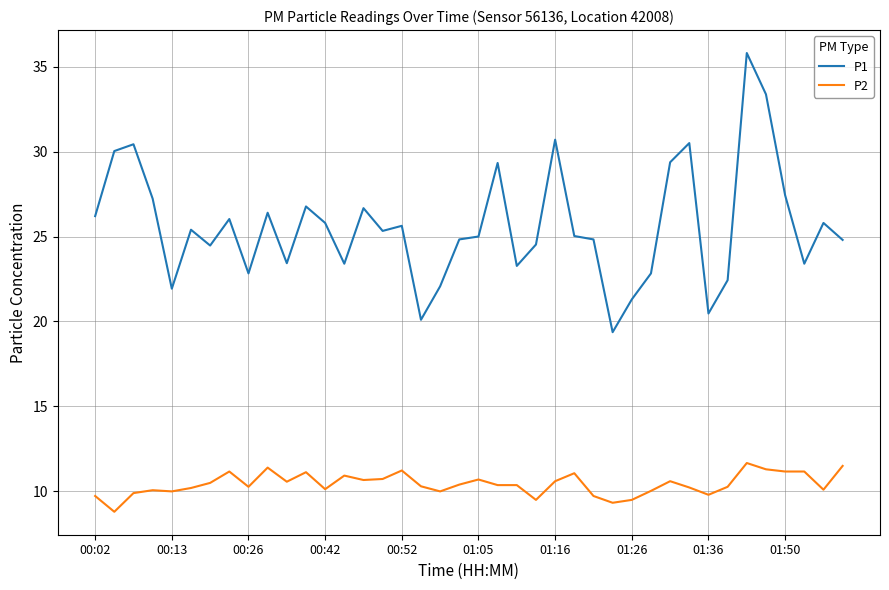

How many lines are shown in the chart?

2